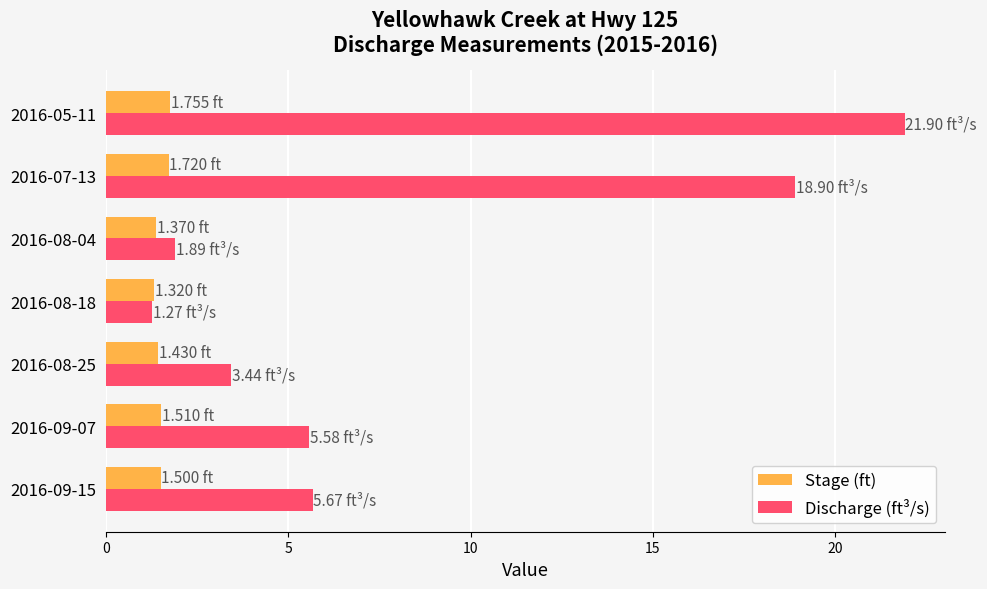

Which series has the widest spread of values?

Discharge (ft³/s)